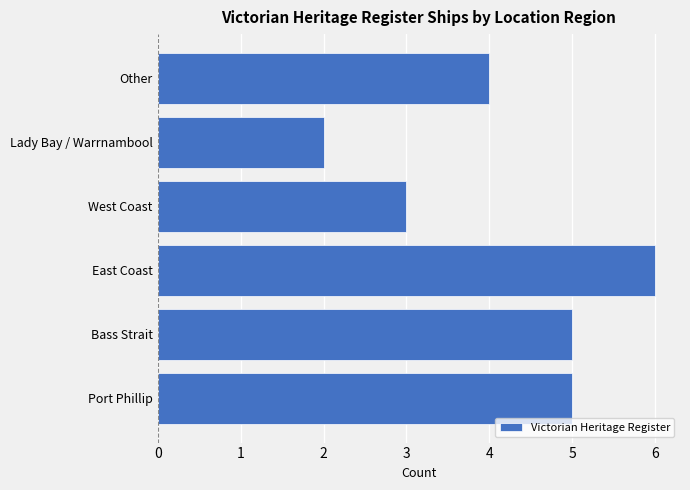

What value does the data have at Other?

4